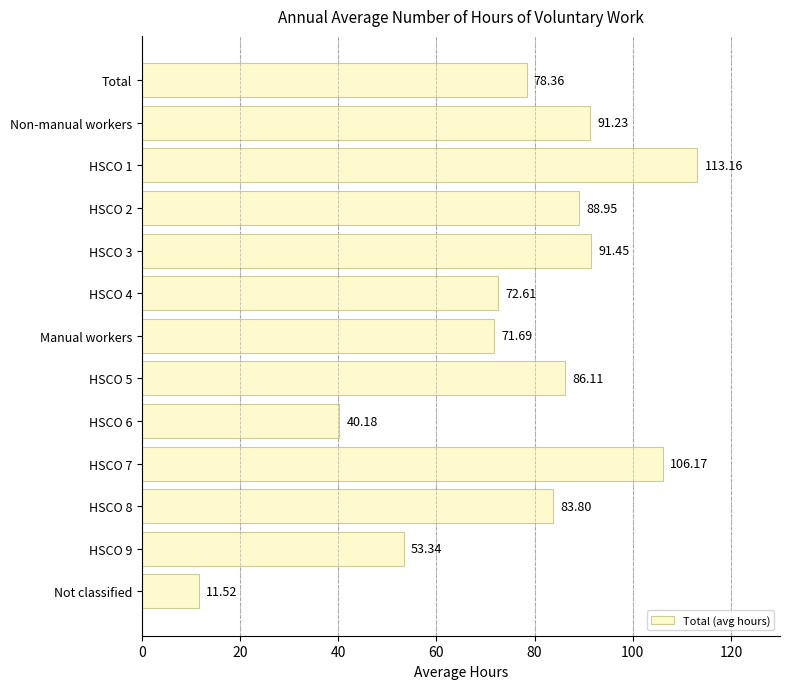

Between Total and Not classified, which is larger?

Total